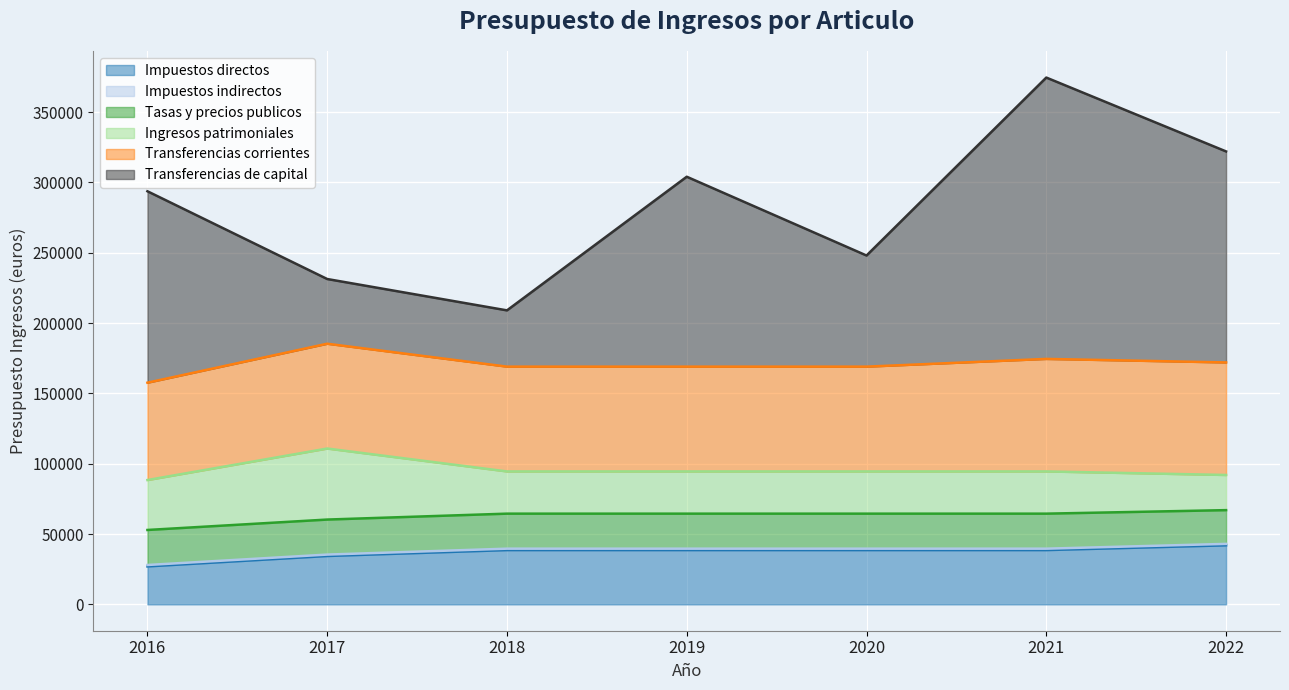

Reading right to left, transcribe all the data shown in this chart.

Impuestos directos: 2022=42000.0	2021=38600.0	2020=38600.0	2019=38600.0	2018=38600.0	2017=34400.0	2016=27000.0
Impuestos indirectos: 2022=1000.0	2021=1000.0	2020=1000.0	2019=1000.0	2018=1000.0	2017=1000.0	2016=1000.0
Tasas y precios publicos: 2022=24000.0	2021=24900.0	2020=24900.0	2019=24900.0	2018=24900.0	2017=24900.0	2016=24900.0
Ingresos patrimoniales: 2022=25000.0	2021=30010.0	2020=30010.0	2019=30010.0	2018=30010.0	2017=50500.0	2016=35500.0
Transferencias corrientes: 2022=80000.0	2021=80000.0	2020=74500.0	2019=74500.0	2018=74500.0	2017=74500.0	2016=69200.0
Transferencias de capital: 2022=150000.0	2021=200000.0	2020=79000.0	2019=135000.0	2018=40000.0	2017=46000.0	2016=136085.5